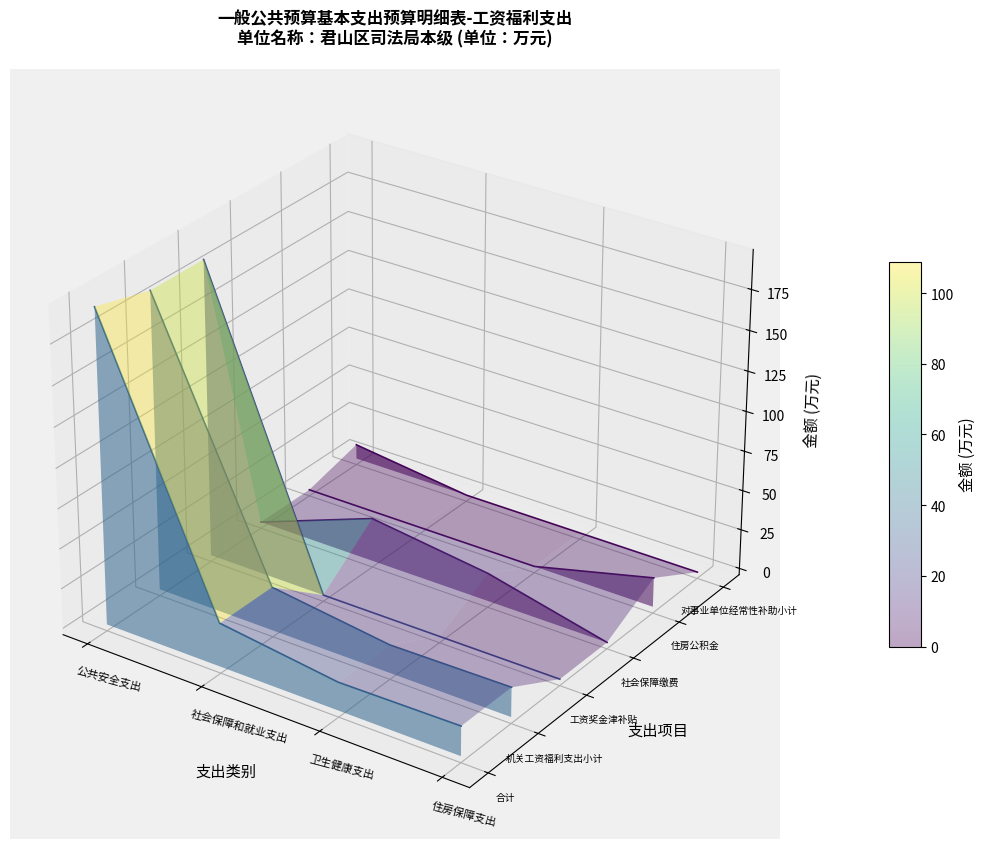

What is the difference between the 工资奖金津补贴 values at 公共安全支出 and 卫生健康支出?

0.1